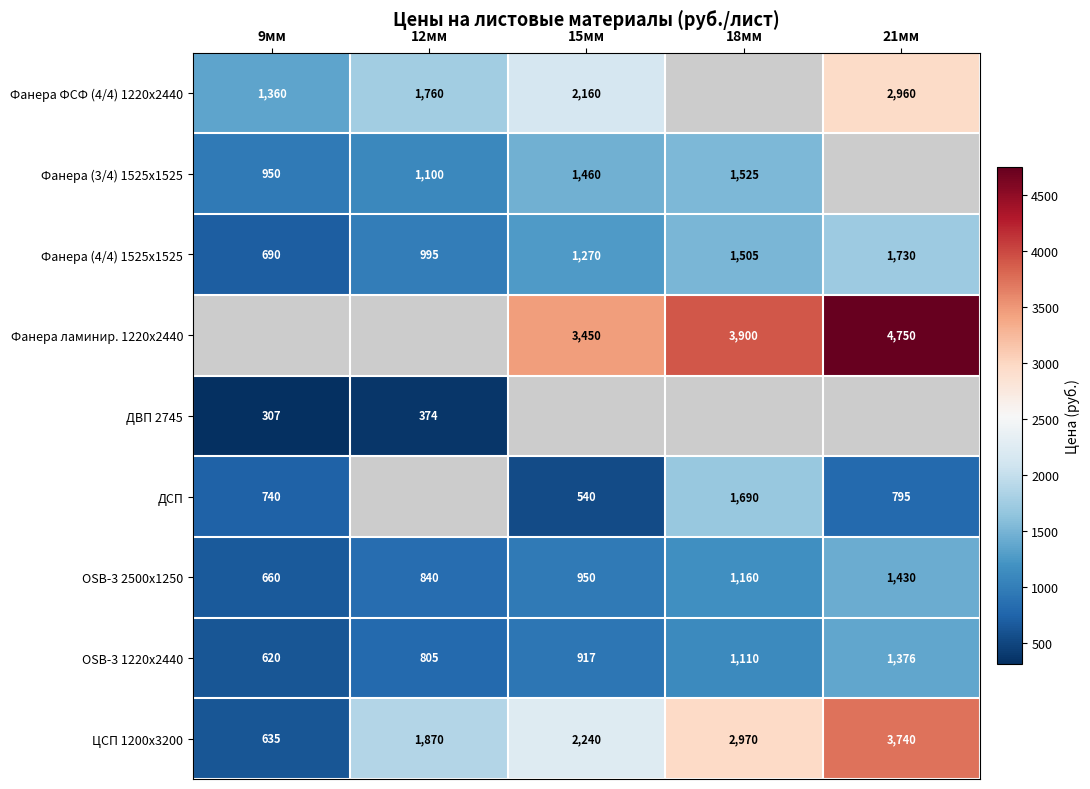

What is the approximate value of Фанера (4/4) 1525х1525 at 9мм, to the nearest 50?

700